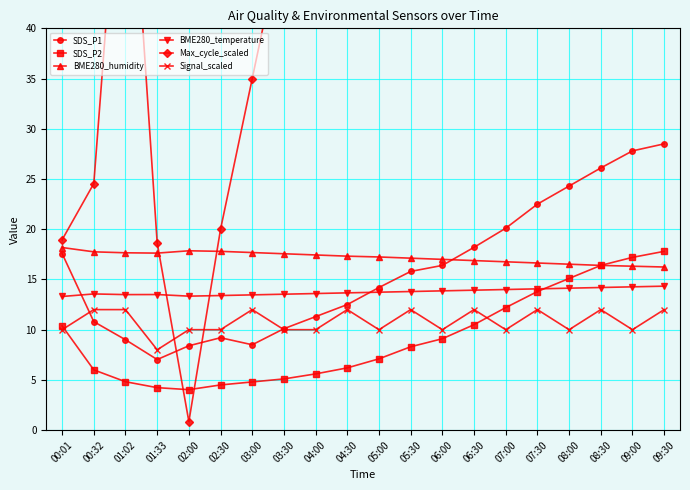

What is the sum of all BME280_temperature values?

275.2